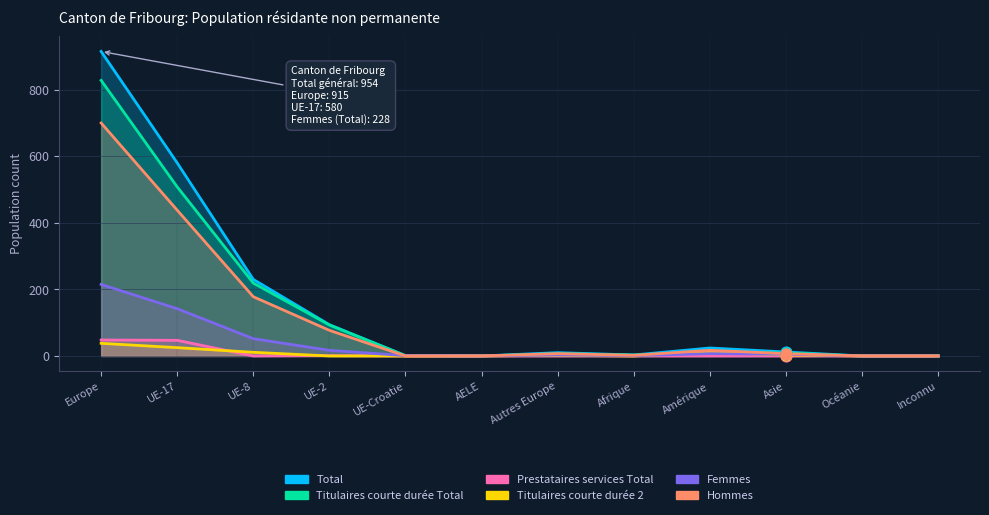

Is the value of Prestataires services Total at Océanie greater than the value of Femmes at UE-8?

No